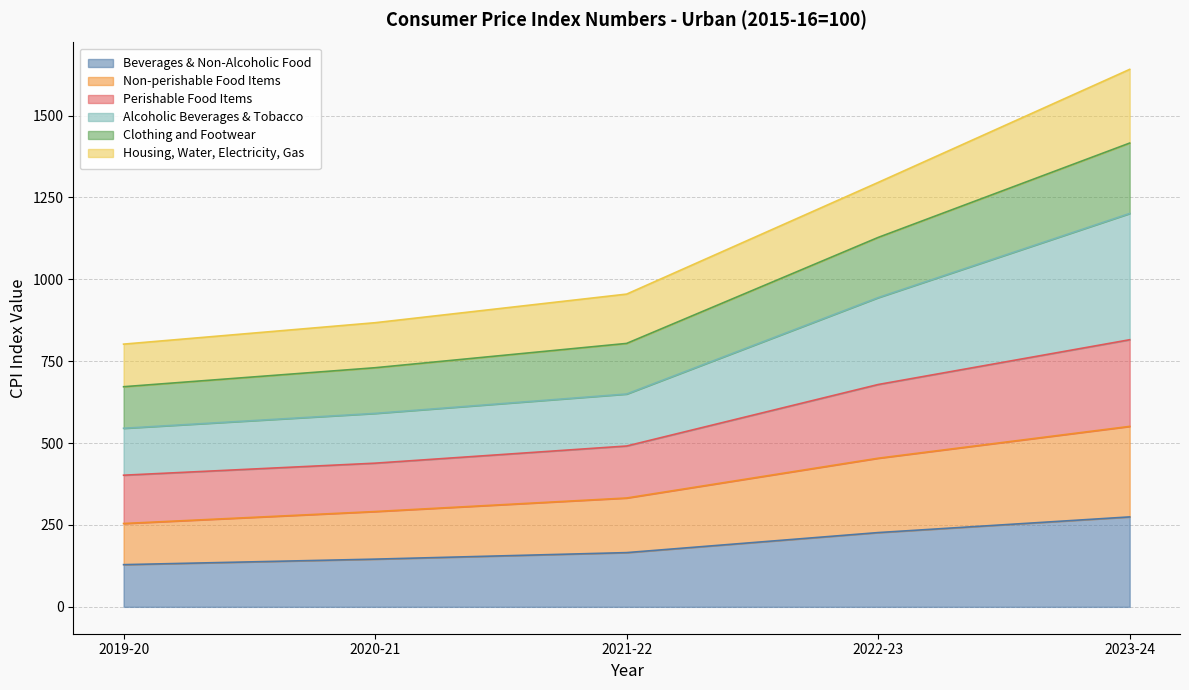

At how many categories does at least one series exceed 1296?

1